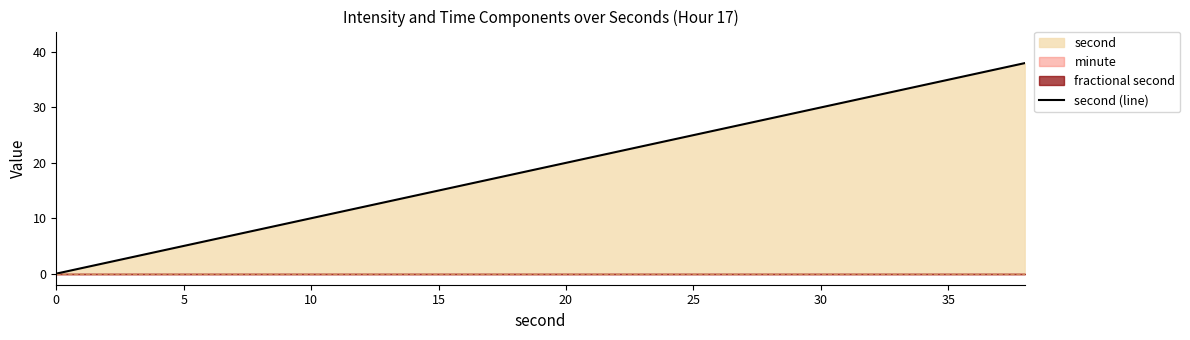

What is the value of the 17th point from the left?

32